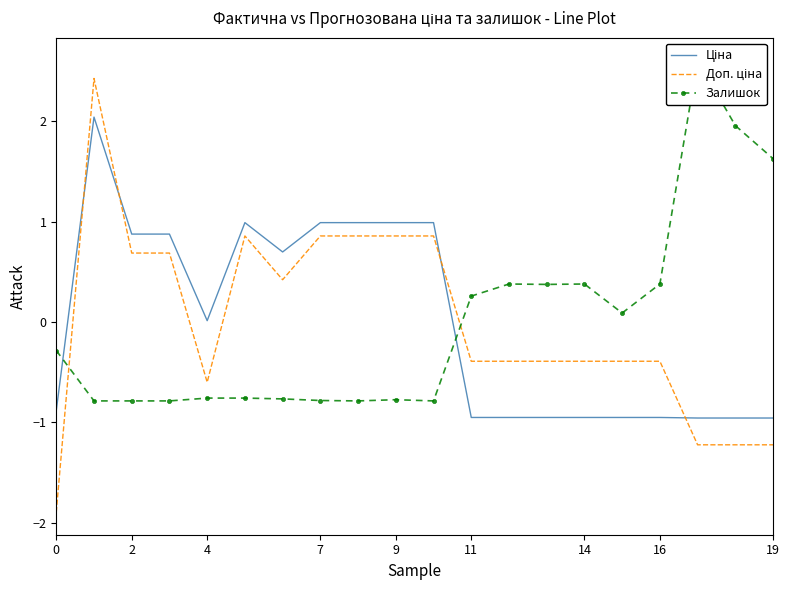

What is the total value across all series at 19?

1.1